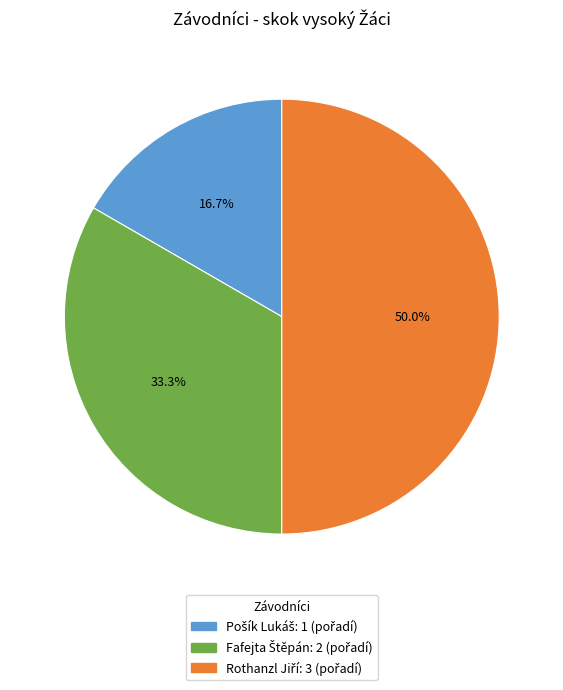

Count the number of slices in the pie.

3